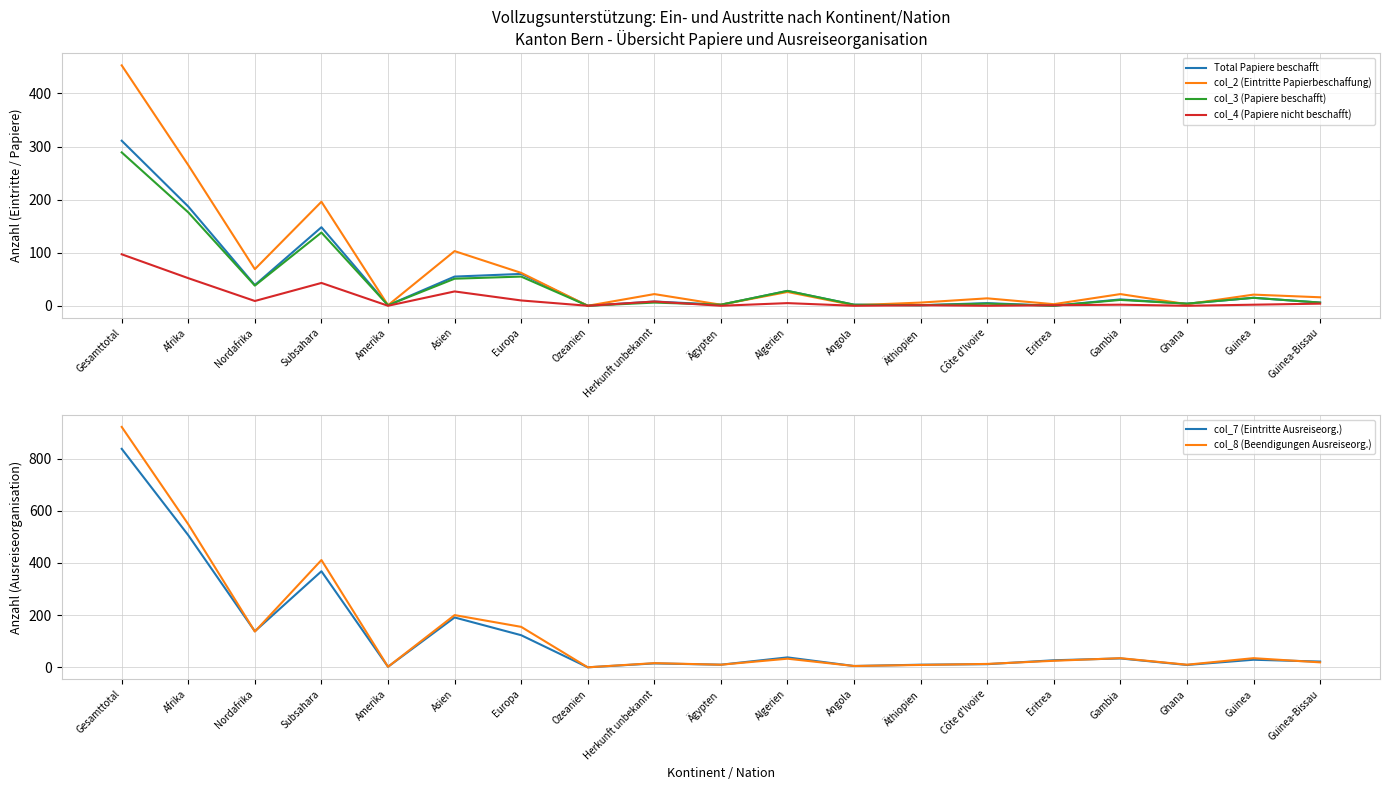

What is the total value across all series at Eritrea?

56